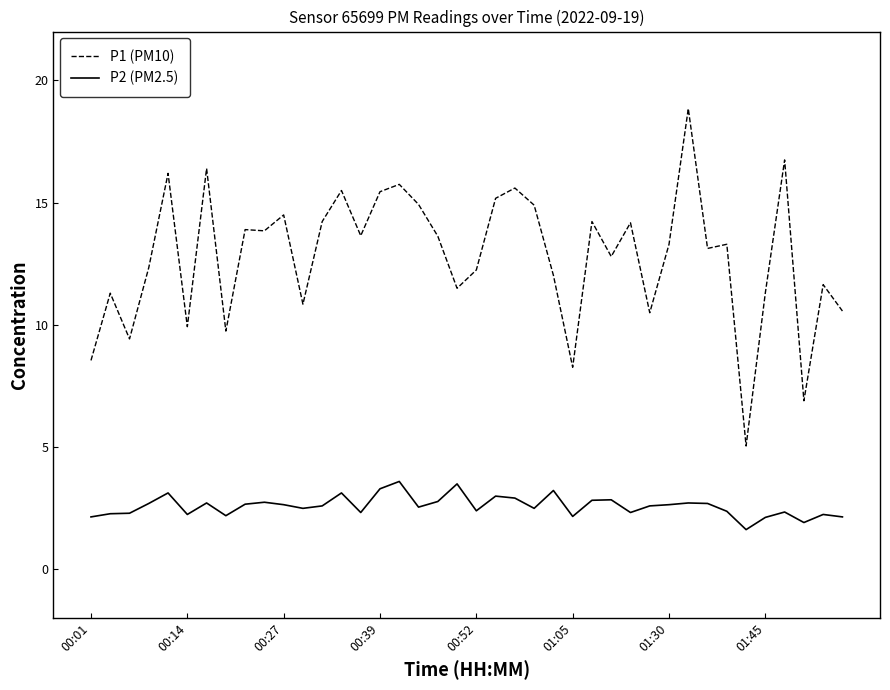

How many lines are shown in the chart?

2